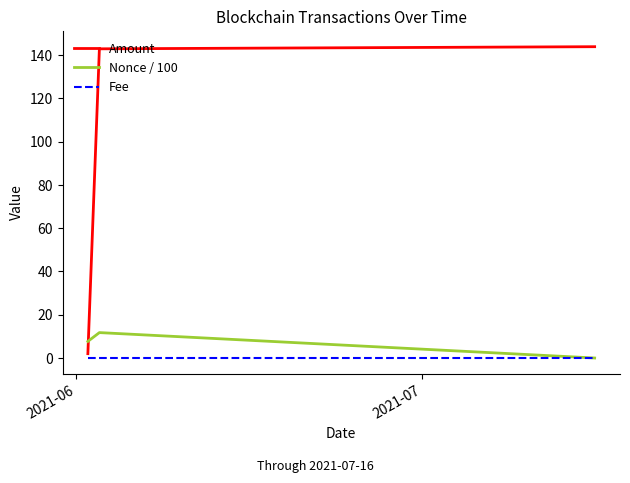

What are all the series names shown in the legend?

Amount, Nonce / 100, Fee